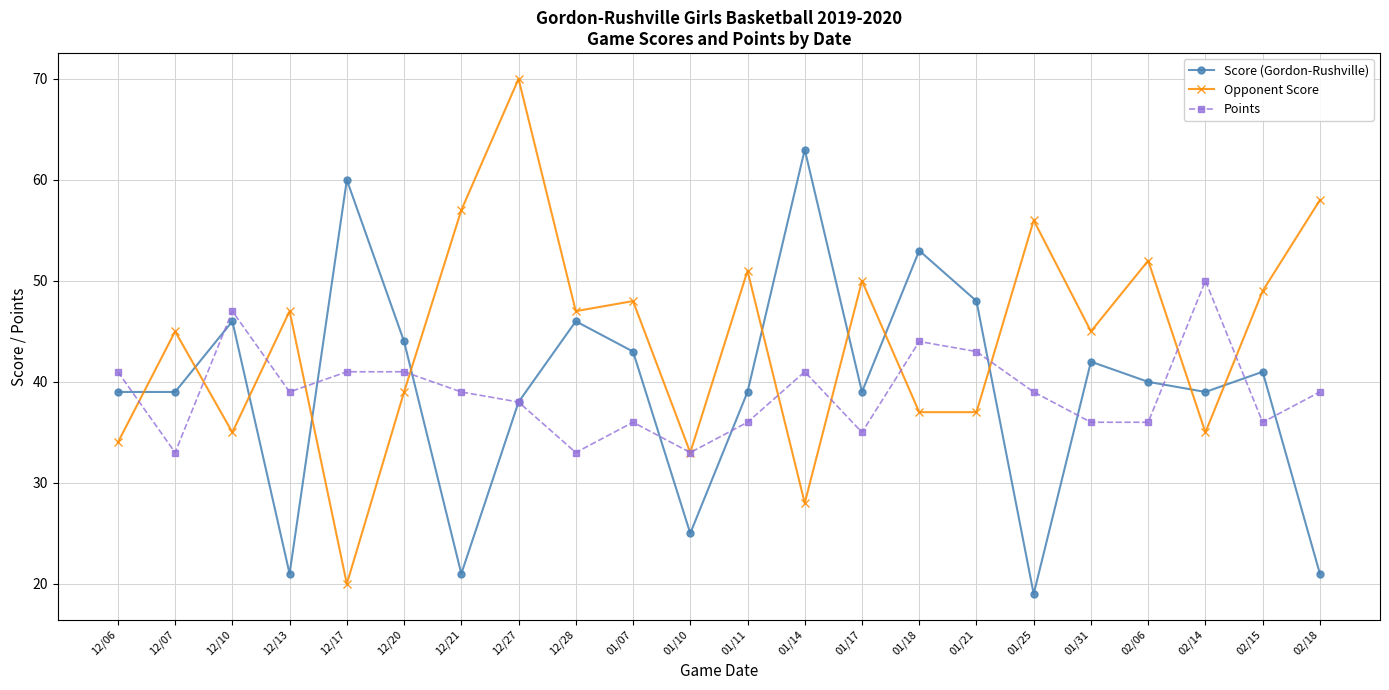

Read the Points value at 12/27, to the nearest 10.

40